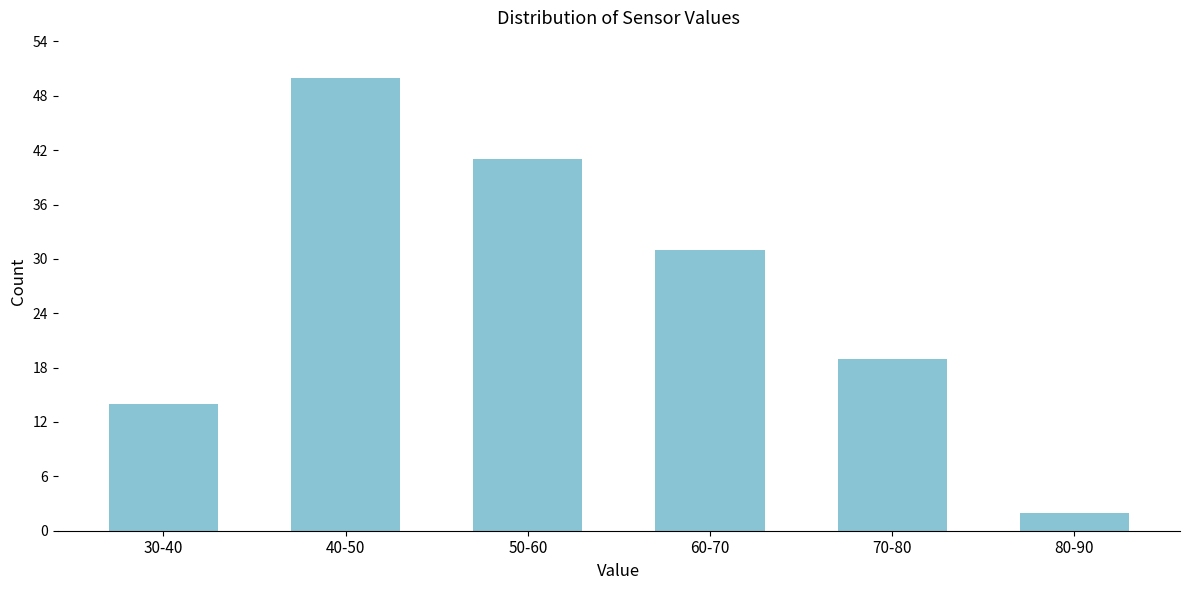

Reading left to right, list all the values displayed in this chart.

14	50	41	31	19	2